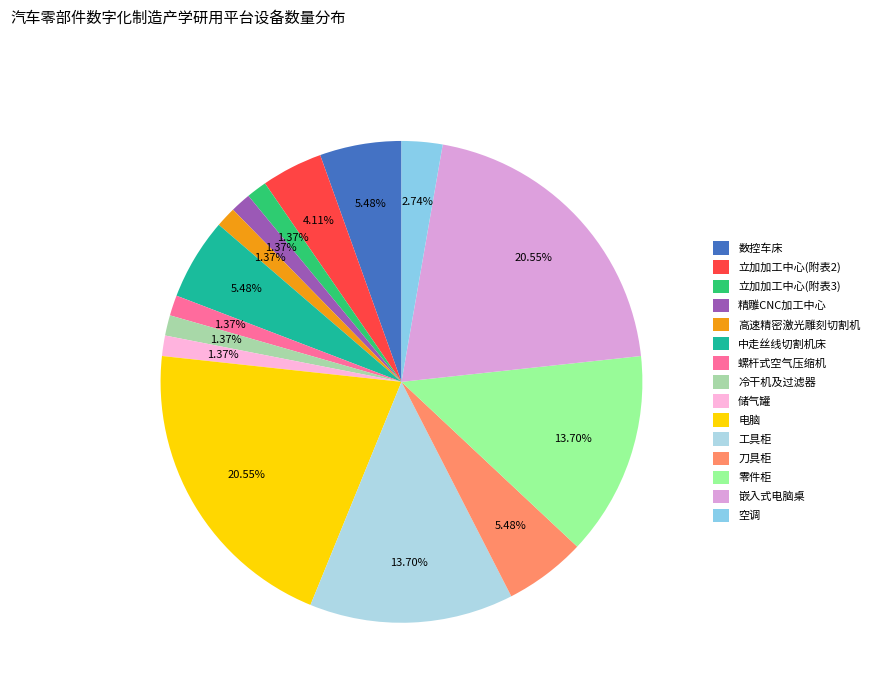

Combined, do 空调 and 冷干机及过滤器 account for over 50%?

No